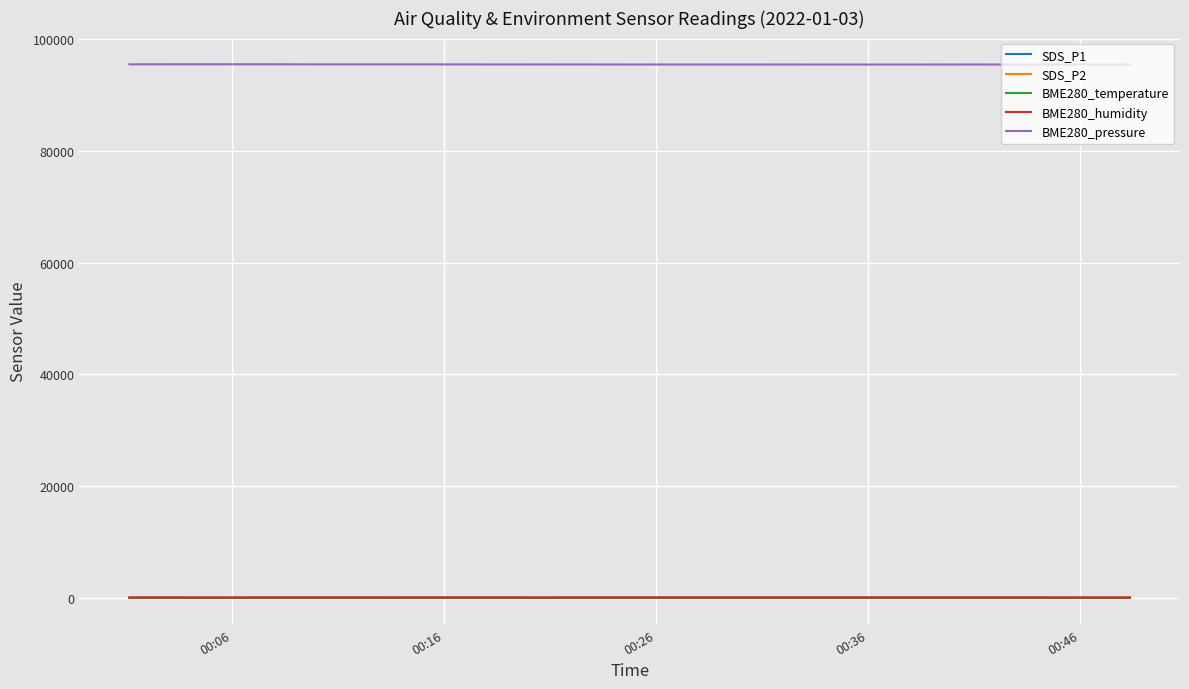

Which series has the largest total across all categories?

BME280_pressure